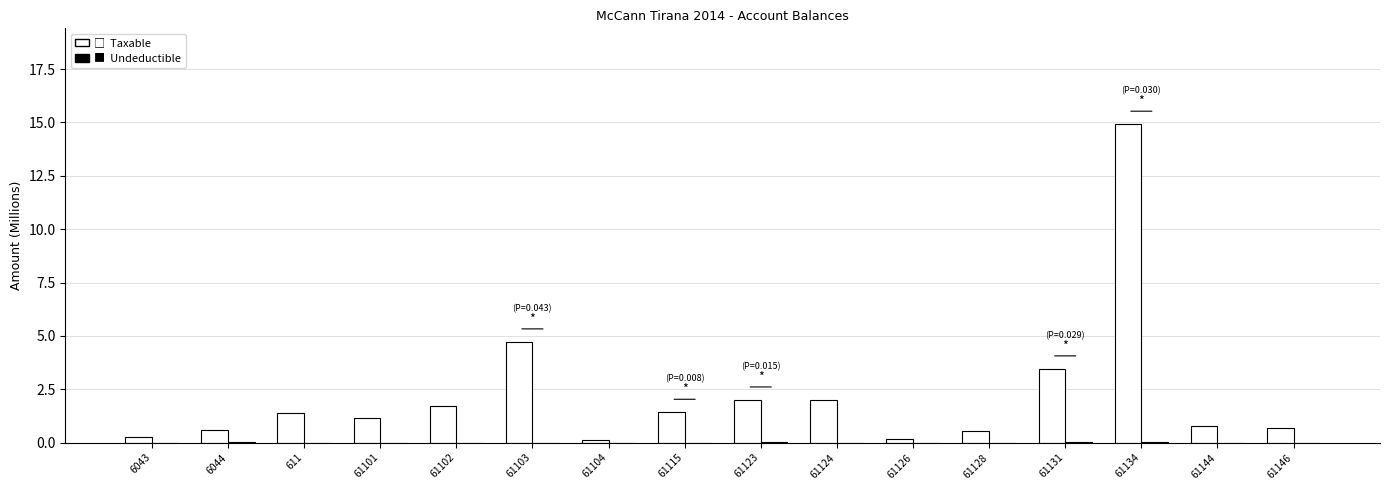

Which category has the highest value across all series?

61134